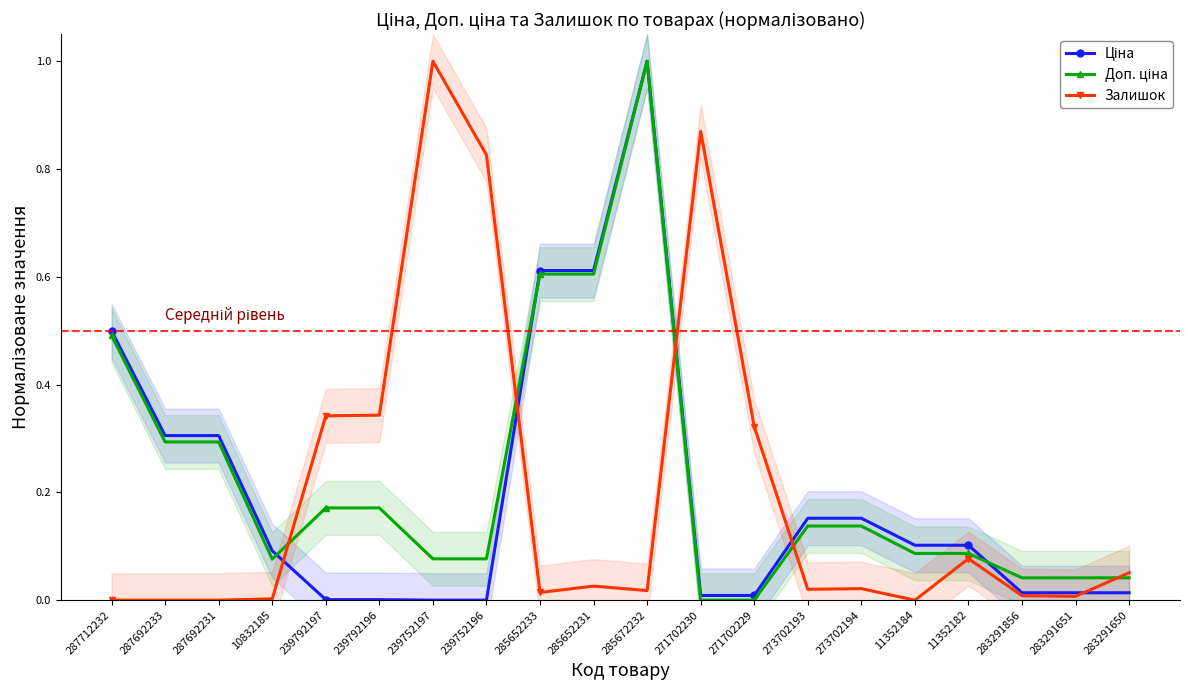

How many positive values does the Доп. ціна series have?

18